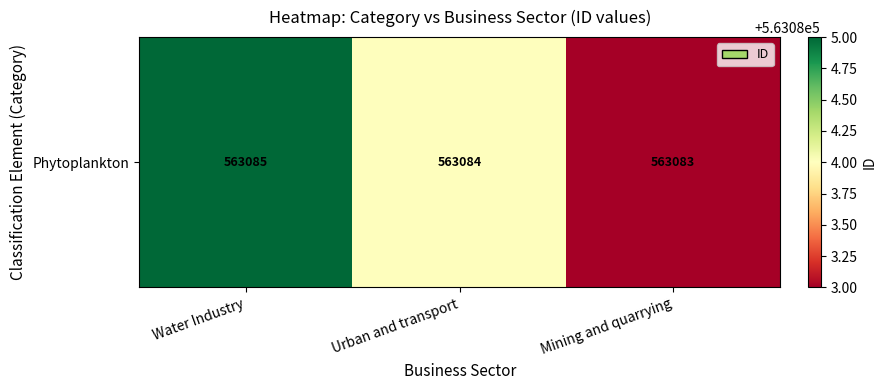

List the labels in order of value, largest first.

Water Industry, Urban and transport, Mining and quarrying